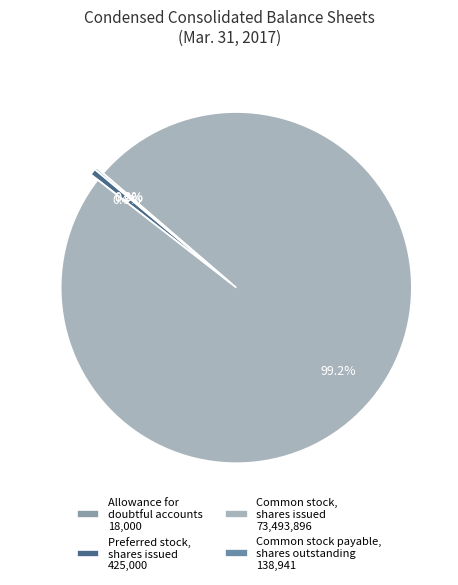

How many slices are in this pie chart?

4